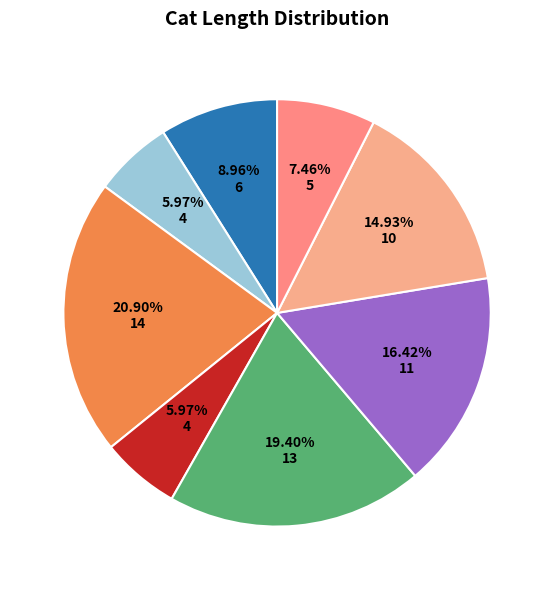

To the nearest percent, what is the average slice percentage?

12%